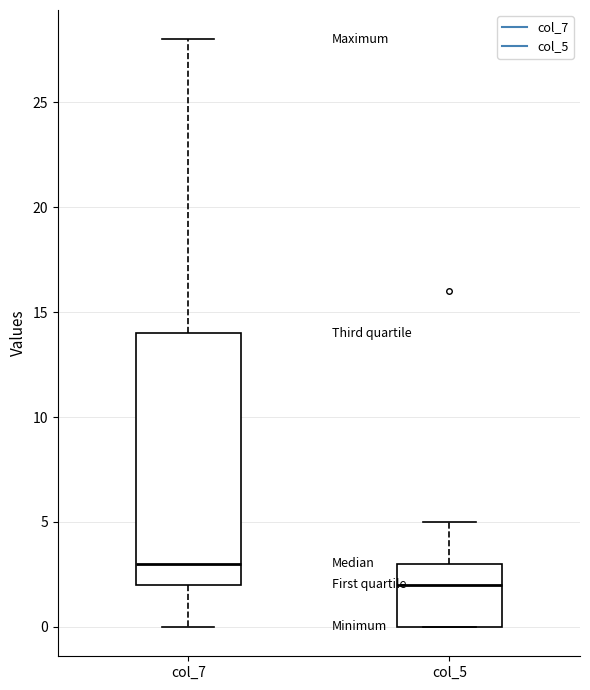

Reading left to right, read every box against the y-axis: the position of its median line, the range the box covers, and the ends of its whiskers. The values are not printed on the chart, so give them approximately, as read against the axis.

col_7: median 3, box 2 to 14, whiskers 0 to 28
col_5: median 2, box 0 to 3, whiskers 0 to 5